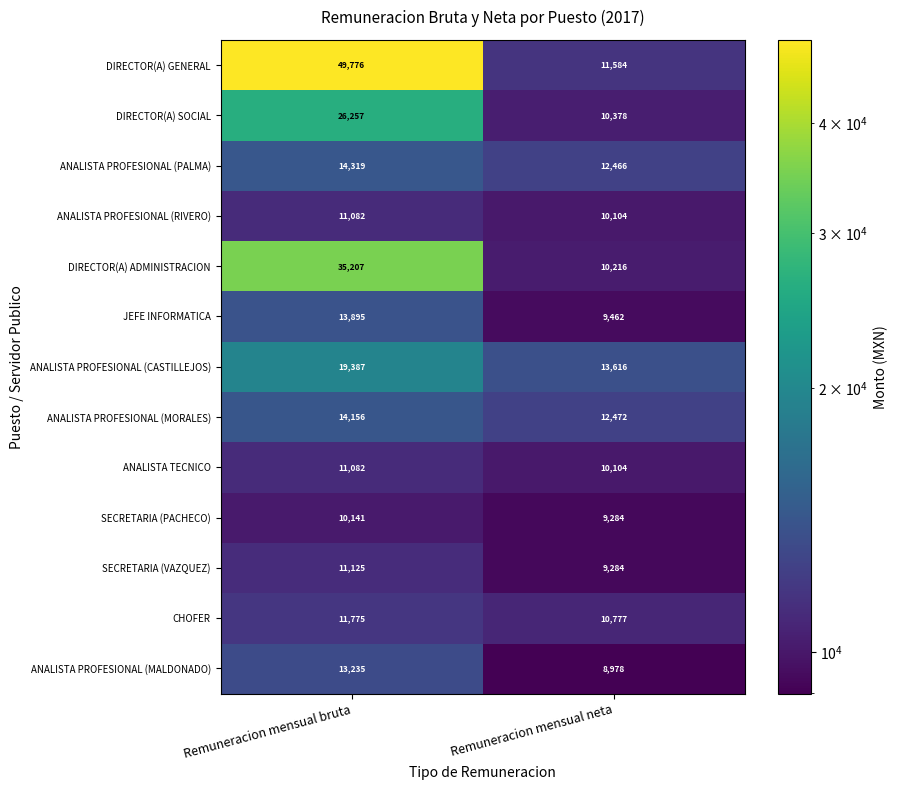

What is the greatest value displayed?

49776